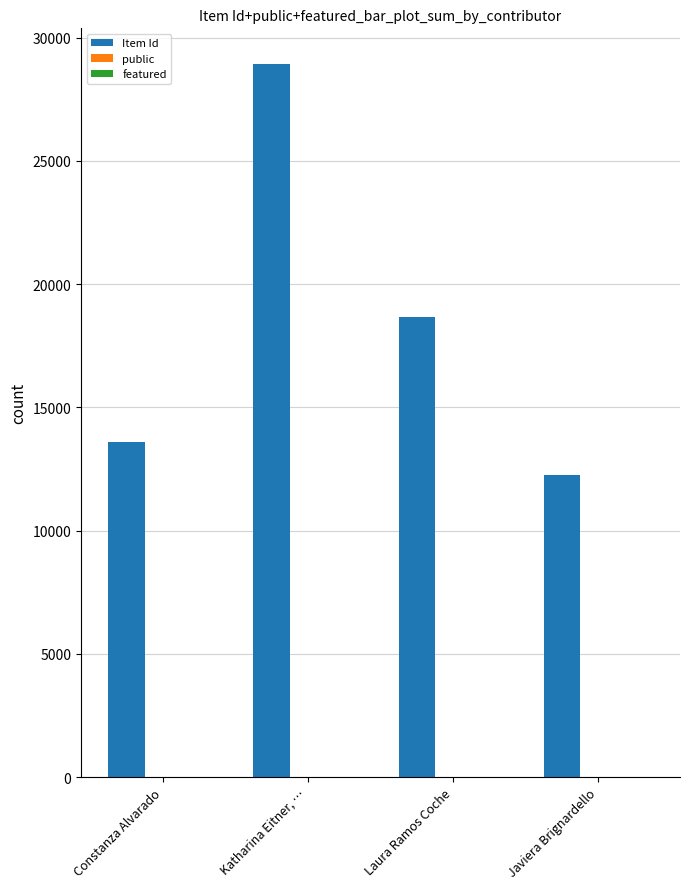

Between Constanza Alvarado and Laura Ramos Coche, which series saw the biggest shift?

Item Id